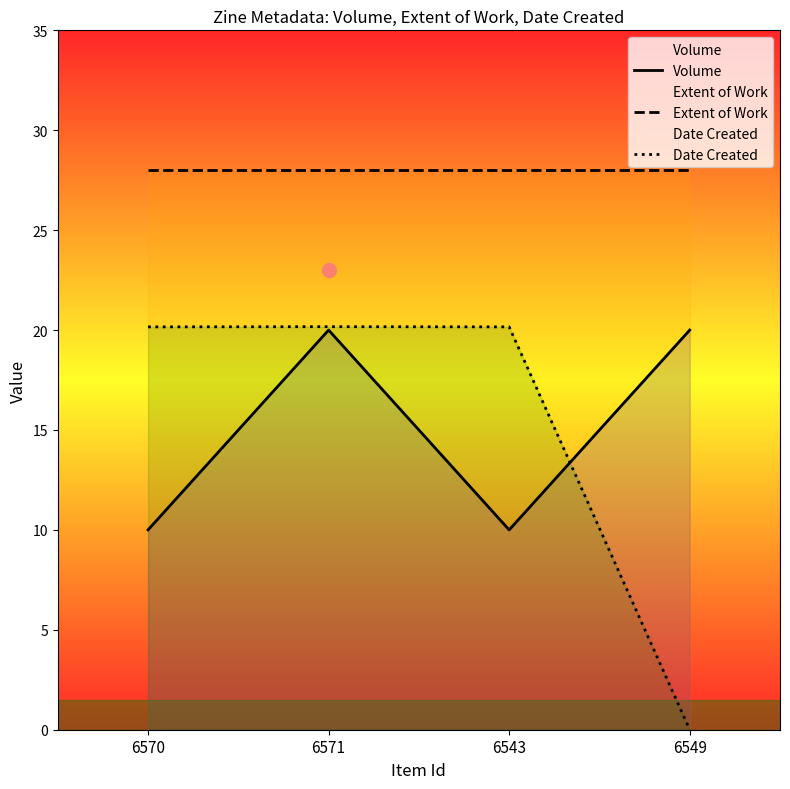

Which series reaches the maximum Y coordinate?

Extent of Work